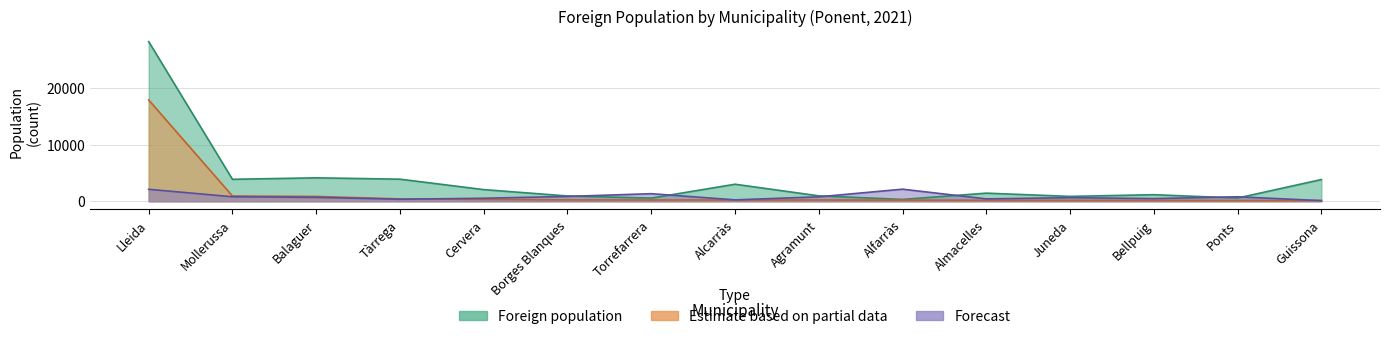

True or false: Foreign population has a value of 570 at Ponts.

True